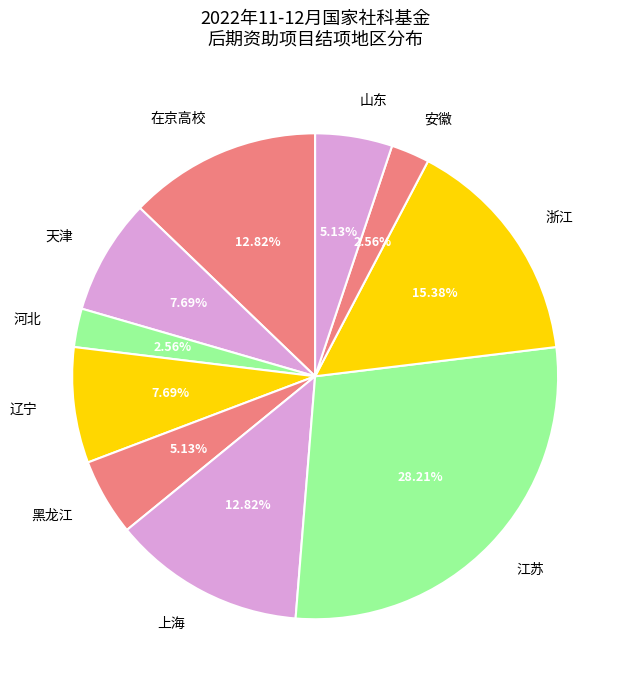

True or false: 浙江 accounts for 28% of the total.

False